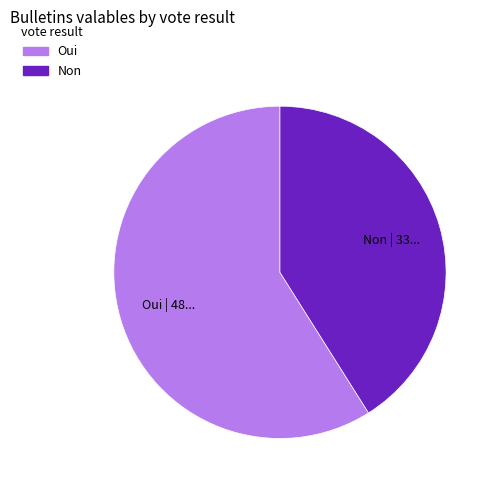

Combined, do Oui and Non account for over 50%?

Yes